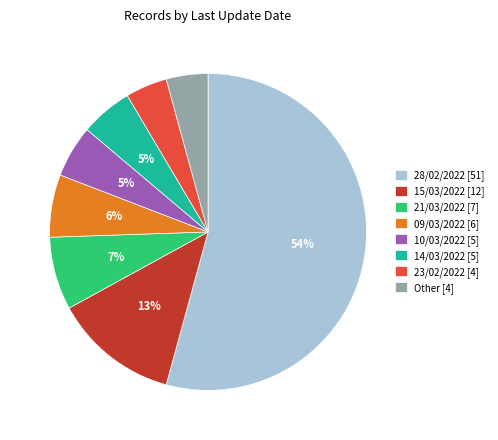

Between 23/02/2022 [4] and 15/03/2022 [12], which is larger?

15/03/2022 [12]